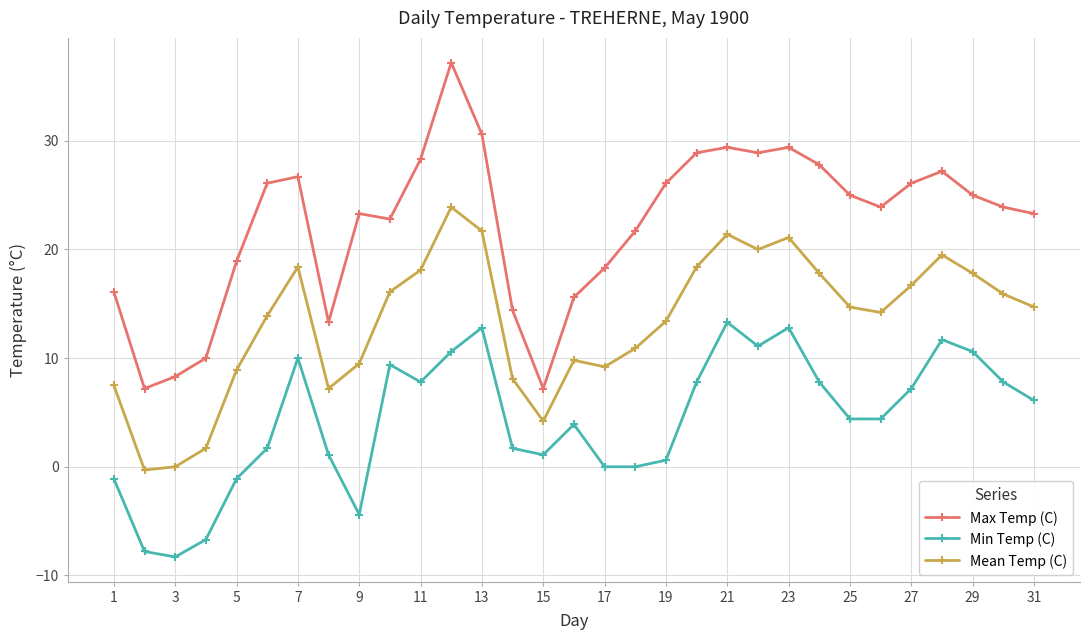

True or false: Mean Temp (C) and Max Temp (C) cross at least once.

False